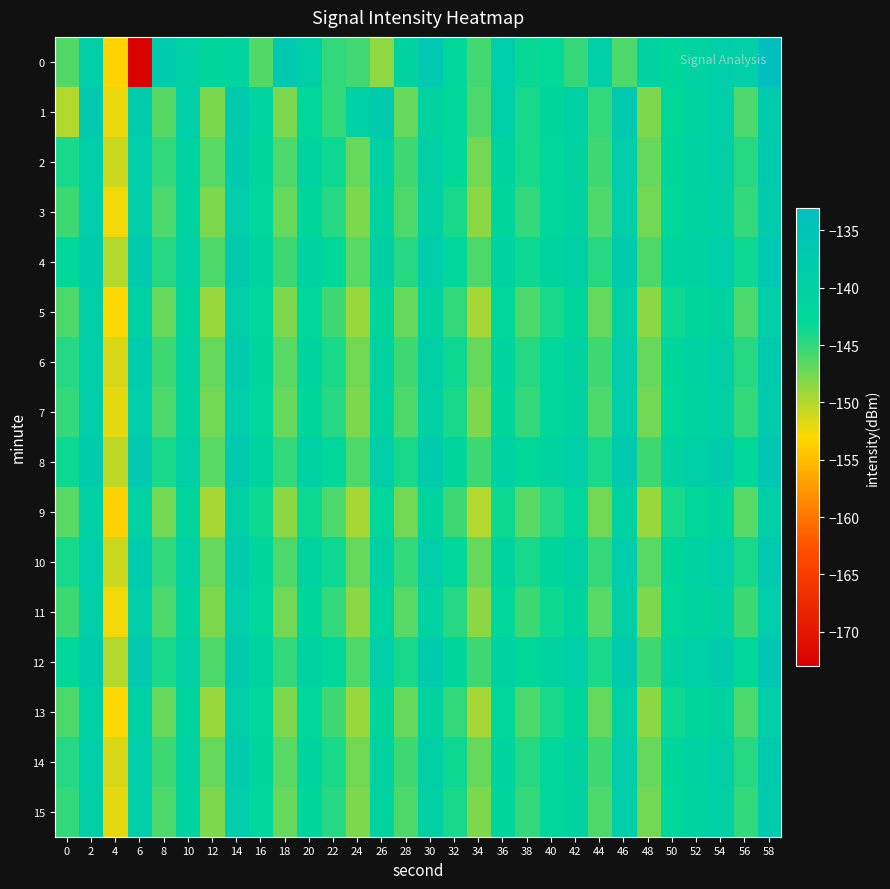

Reading left to right, list all the values displayed in this chart.

0: 0=-146.2	2=-138.8	4=-153.3	6=-172.7	8=-137.9	10=-140.1	12=-142.2	14=-141.4	16=-146.2	18=-136.7	20=-139.5	22=-144.9	24=-145.5	26=-148.6	28=-141.1	30=-136.5	32=-142.4	34=-145.6	36=-138.5	38=-143.3	40=-143.2	42=-145.1	44=-139.2	46=-146.0	48=-140.7	50=-142.1	52=-140.6	54=-139.0	56=-139.2	58=-133.3
1: 0=-150.0	2=-137.0	4=-152.2	6=-137.6	8=-146.4	10=-139.0	12=-147.8	14=-137.3	16=-141.2	18=-147.9	20=-143.0	22=-145.0	24=-140.0	26=-138.0	28=-147.0	30=-141.0	32=-143.0	34=-146.0	36=-139.0	38=-144.0	40=-142.0	42=-140.0	44=-145.0	46=-137.0	48=-148.0	50=-143.0	52=-141.0	54=-139.0	56=-146.0	58=-138.0
2: 0=-144.0	2=-139.0	4=-151.0	6=-138.5	8=-145.0	10=-140.5	12=-146.5	14=-138.0	16=-142.0	18=-146.0	20=-141.0	22=-143.5	24=-147.0	26=-140.0	28=-145.5	30=-139.5	32=-143.0	34=-147.5	36=-141.5	38=-144.0	40=-142.5	42=-140.5	44=-145.5	46=-138.5	48=-147.0	50=-142.0	52=-140.5	54=-139.5	56=-144.5	58=-137.5
3: 0=-145.5	2=-138.5	4=-152.5	6=-139.0	8=-146.0	10=-141.0	12=-148.0	14=-138.5	16=-142.5	18=-147.0	20=-142.0	22=-144.5	24=-148.0	26=-141.0	28=-146.0	30=-140.0	32=-144.0	34=-148.5	36=-142.0	38=-145.0	40=-143.0	42=-141.0	44=-146.0	46=-139.0	48=-147.5	50=-142.5	52=-141.0	54=-140.0	56=-145.0	58=-138.0
4: 0=-143.0	2=-138.0	4=-150.0	6=-137.5	8=-144.5	10=-140.0	12=-146.0	14=-137.5	16=-141.5	18=-145.5	20=-140.5	22=-143.0	24=-146.5	26=-139.5	28=-144.5	30=-138.5	32=-142.5	34=-146.0	36=-140.5	38=-143.5	40=-141.5	42=-139.5	44=-144.5	46=-138.0	48=-146.0	50=-141.5	52=-140.0	54=-138.5	56=-143.5	58=-136.5
5: 0=-146.0	2=-139.5	4=-153.0	6=-140.0	8=-147.0	10=-141.5	12=-149.0	14=-139.0	16=-143.0	18=-148.0	20=-143.0	22=-145.5	24=-149.0	26=-142.0	28=-147.0	30=-141.0	32=-145.0	34=-149.5	36=-143.0	38=-146.0	40=-144.0	42=-142.0	44=-147.0	46=-140.0	48=-148.5	50=-143.5	52=-142.0	54=-141.0	56=-146.0	58=-139.0
6: 0=-144.5	2=-139.0	4=-151.5	6=-138.0	8=-145.5	10=-140.5	12=-147.0	14=-138.0	16=-142.0	18=-146.5	20=-141.5	22=-144.0	24=-147.5	26=-140.5	28=-145.5	30=-139.5	32=-143.5	34=-147.0	36=-141.5	38=-144.5	40=-142.5	42=-140.5	44=-145.5	46=-138.5	48=-147.0	50=-142.0	52=-140.5	54=-139.5	56=-144.5	58=-137.5
7: 0=-145.0	2=-139.0	4=-152.0	6=-138.5	8=-146.0	10=-141.0	12=-147.5	14=-138.5	16=-142.5	18=-147.0	20=-142.0	22=-144.5	24=-148.0	26=-141.0	28=-146.0	30=-140.0	32=-144.0	34=-148.0	36=-142.0	38=-145.0	40=-143.0	42=-141.0	44=-146.0	46=-139.0	48=-147.5	50=-142.5	52=-141.0	54=-140.0	56=-145.0	58=-138.0
8: 0=-143.5	2=-138.0	4=-150.5	6=-137.0	8=-144.0	10=-139.5	12=-146.5	14=-137.0	16=-141.0	18=-145.0	20=-140.0	22=-142.5	24=-146.0	26=-139.0	28=-144.0	30=-138.0	32=-142.0	34=-145.5	36=-140.0	38=-143.0	40=-141.0	42=-139.0	44=-144.0	46=-137.5	48=-145.5	50=-141.0	52=-139.5	54=-138.0	56=-143.0	58=-136.0
9: 0=-146.5	2=-140.0	4=-153.5	6=-140.5	8=-147.5	10=-142.0	12=-149.5	14=-139.5	16=-143.5	18=-148.5	20=-143.5	22=-146.0	24=-149.5	26=-142.5	28=-147.5	30=-141.5	32=-145.5	34=-150.0	36=-143.5	38=-146.5	40=-144.5	42=-142.5	44=-147.5	46=-140.5	48=-149.0	50=-144.0	52=-142.5	54=-141.5	56=-146.5	58=-139.5
10: 0=-144.0	2=-138.5	4=-151.0	6=-138.0	8=-145.0	10=-140.0	12=-147.0	14=-138.0	16=-142.0	18=-146.0	20=-141.0	22=-143.5	24=-147.0	26=-140.0	28=-145.0	30=-139.0	32=-143.0	34=-147.0	36=-141.0	38=-144.0	40=-142.0	42=-140.0	44=-145.0	46=-138.5	48=-146.5	50=-142.0	52=-140.5	54=-139.0	56=-144.0	58=-137.0
11: 0=-145.5	2=-139.5	4=-152.5	6=-139.0	8=-146.0	10=-141.0	12=-148.0	14=-138.5	16=-142.5	18=-147.5	20=-142.0	22=-145.0	24=-148.5	26=-141.5	28=-146.5	30=-140.5	32=-144.5	34=-148.5	36=-142.5	38=-145.5	40=-143.5	42=-141.5	44=-146.5	46=-139.5	48=-148.0	50=-143.0	52=-141.5	54=-140.5	56=-145.5	58=-138.5
12: 0=-143.0	2=-137.5	4=-150.0	6=-137.0	8=-144.0	10=-139.5	12=-146.0	14=-137.5	16=-141.0	18=-145.0	20=-140.0	22=-142.5	24=-146.0	26=-139.0	28=-144.0	30=-138.0	32=-142.0	34=-145.5	36=-140.0	38=-143.0	40=-141.0	42=-139.0	44=-144.0	46=-137.5	48=-145.5	50=-141.0	52=-139.5	54=-138.0	56=-143.0	58=-136.0
13: 0=-146.0	2=-140.0	4=-153.0	6=-140.0	8=-147.0	10=-141.5	12=-149.0	14=-139.0	16=-143.0	18=-148.0	20=-143.0	22=-145.5	24=-149.0	26=-142.0	28=-147.0	30=-141.0	32=-145.0	34=-149.5	36=-143.0	38=-146.0	40=-144.0	42=-142.0	44=-147.0	46=-140.0	48=-148.5	50=-143.5	52=-142.0	54=-141.0	56=-146.0	58=-139.0
14: 0=-144.5	2=-139.0	4=-151.5	6=-138.5	8=-145.5	10=-140.5	12=-147.0	14=-138.0	16=-142.0	18=-146.5	20=-141.5	22=-144.0	24=-147.5	26=-140.5	28=-145.5	30=-139.5	32=-143.5	34=-147.0	36=-141.5	38=-144.5	40=-142.5	42=-140.5	44=-145.5	46=-138.5	48=-147.0	50=-142.0	52=-140.5	54=-139.5	56=-144.5	58=-137.5
15: 0=-145.0	2=-139.5	4=-152.0	6=-139.0	8=-146.0	10=-141.0	12=-148.0	14=-138.5	16=-142.5	18=-147.0	20=-142.0	22=-144.5	24=-148.0	26=-141.0	28=-146.0	30=-140.0	32=-144.0	34=-148.0	36=-142.0	38=-145.0	40=-143.0	42=-141.0	44=-146.0	46=-139.0	48=-147.5	50=-142.5	52=-141.0	54=-140.0	56=-145.0	58=-138.0